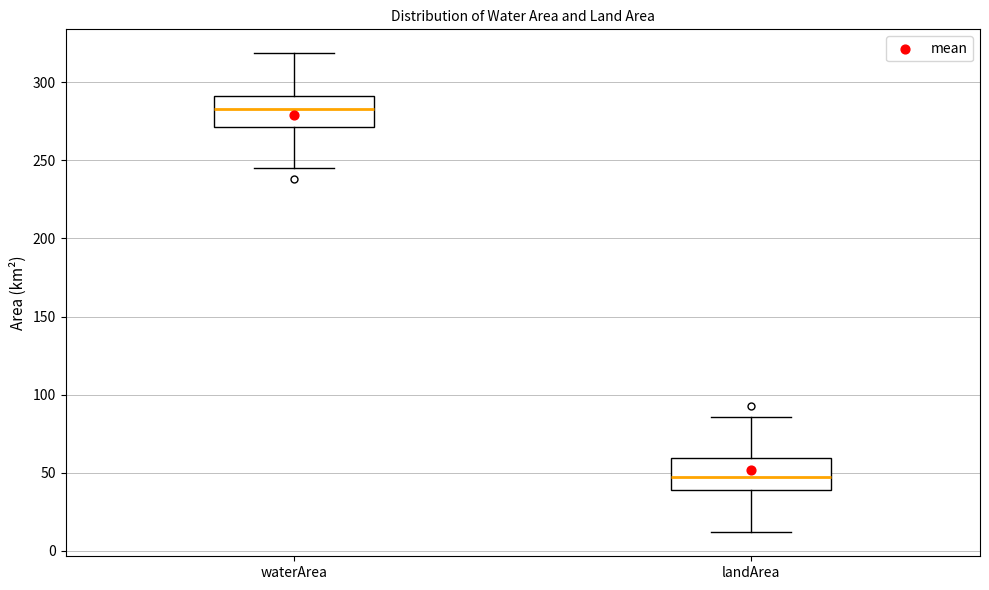

Reading left to right, transcribe this box plot: for each box, give where its median line is, the range the box spans, and where its two whiskers end, as read against the y-axis. The values are not printed on the chart, so give them approximately, as read against the axis.

waterArea: median 285, box 270 to 290, whiskers 245 to 320
landArea: median 45, box 40 to 60, whiskers 10 to 85